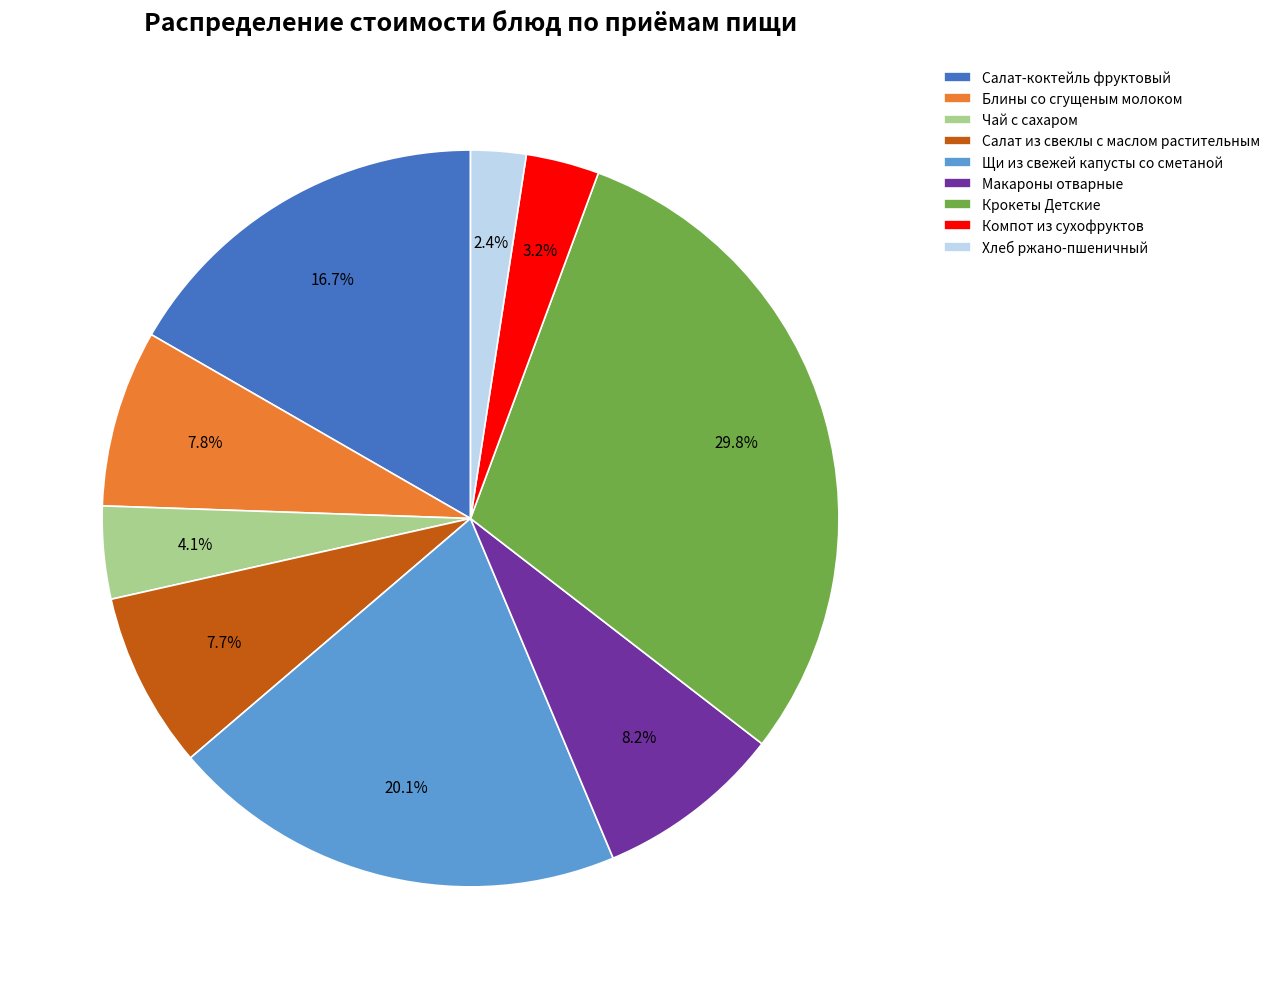

What percentage is the Салат-коктейль фруктовый slice, to the nearest percent?

17%